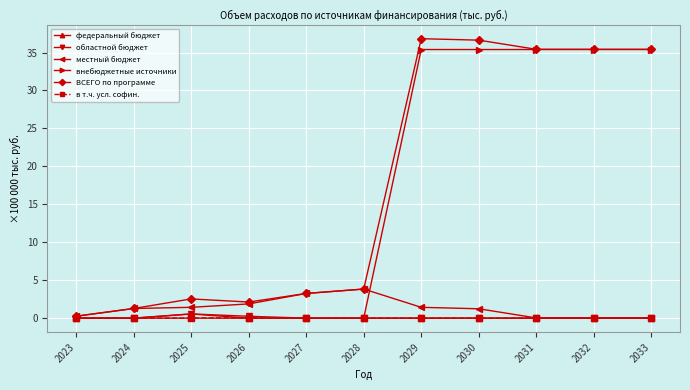

Count the number of categories in the chart.

11